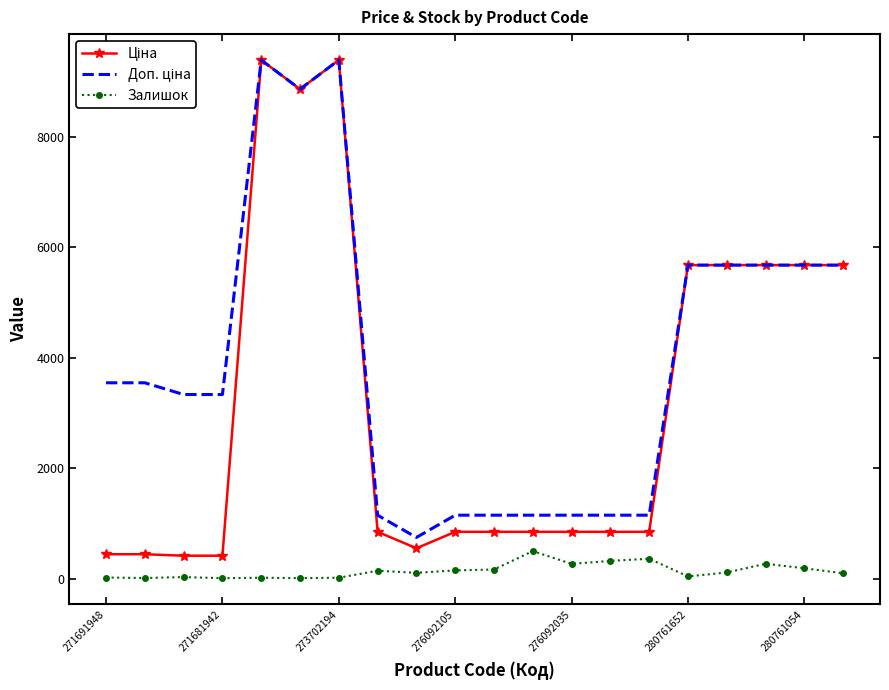

What is the minimum value for Ціна?

416.6